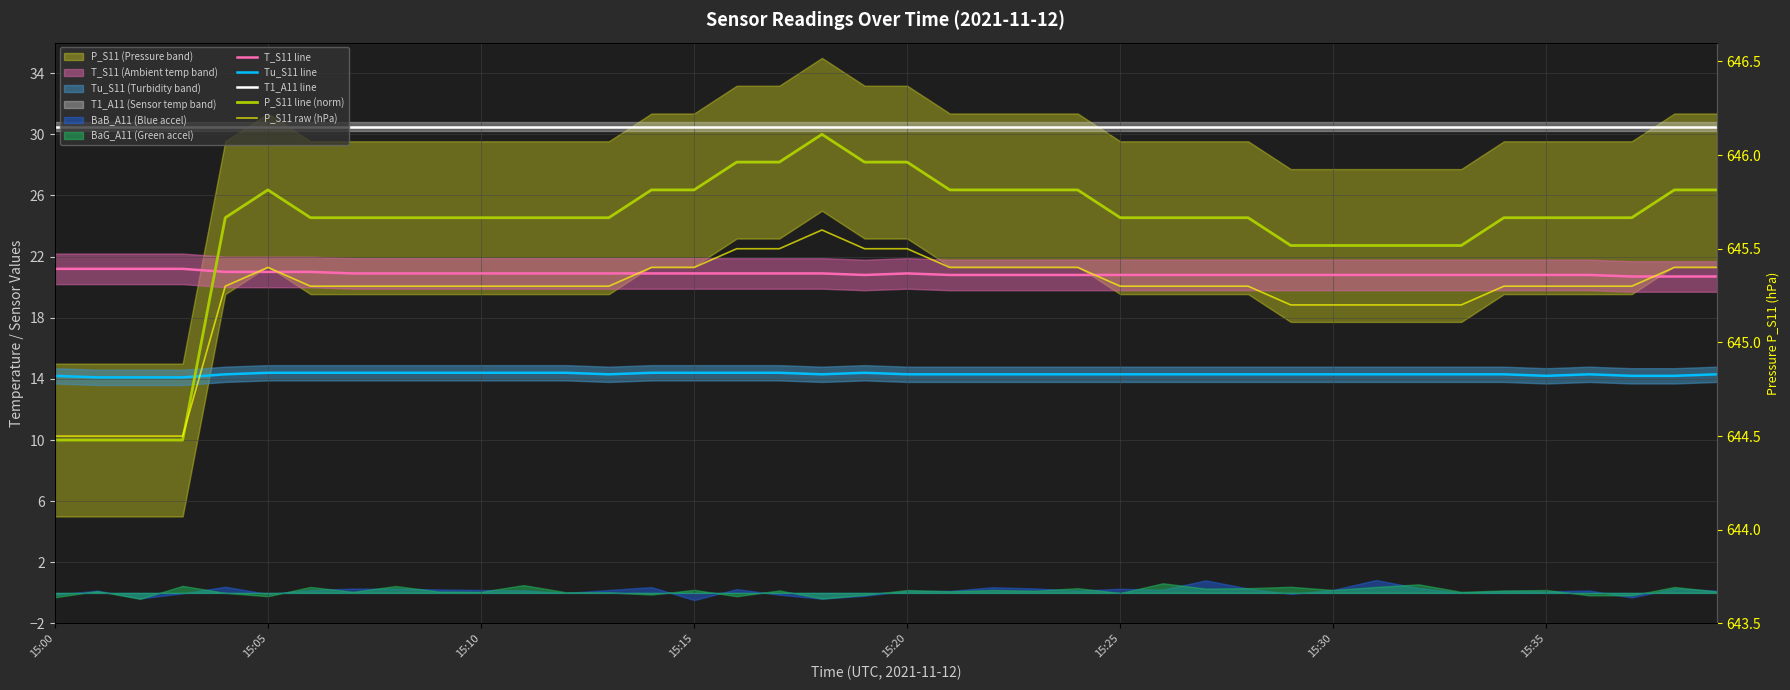

Rank the series at 27 from lowest to highest value.

Tu_S11 line, T_S11 line, P_S11 line (norm), T1_A11 line, P_S11 raw (hPa)